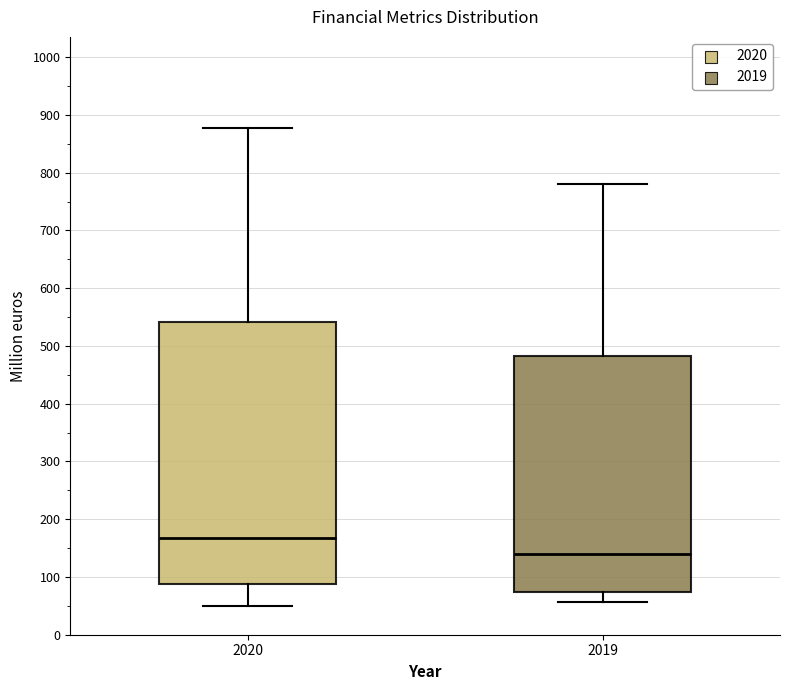

Reading left to right, read every box against the y-axis: the position of its median line, the range the box covers, and the ends of its whiskers. The values are not printed on the chart, so give them approximately, as read against the axis.

2020: median 170, box 90 to 540, whiskers 50 to 880
2019: median 140, box 70 to 480, whiskers 60 to 780